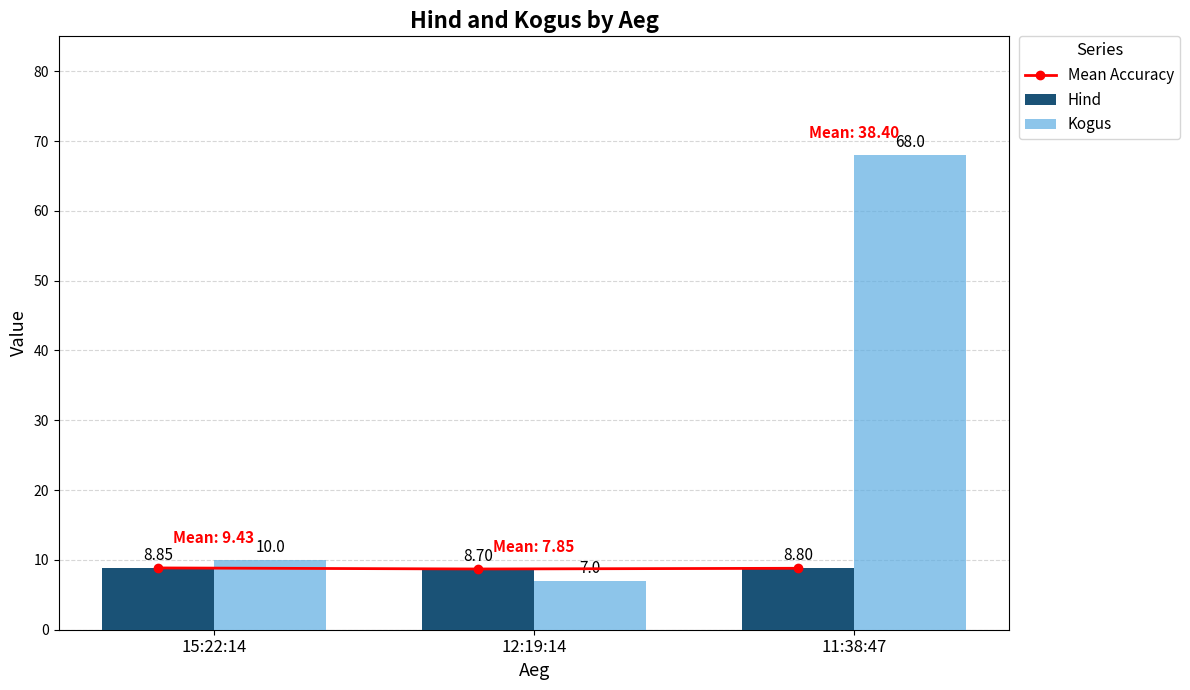

The Mean Accuracy series shows 4.8 at 11:38:47. True or false?

False